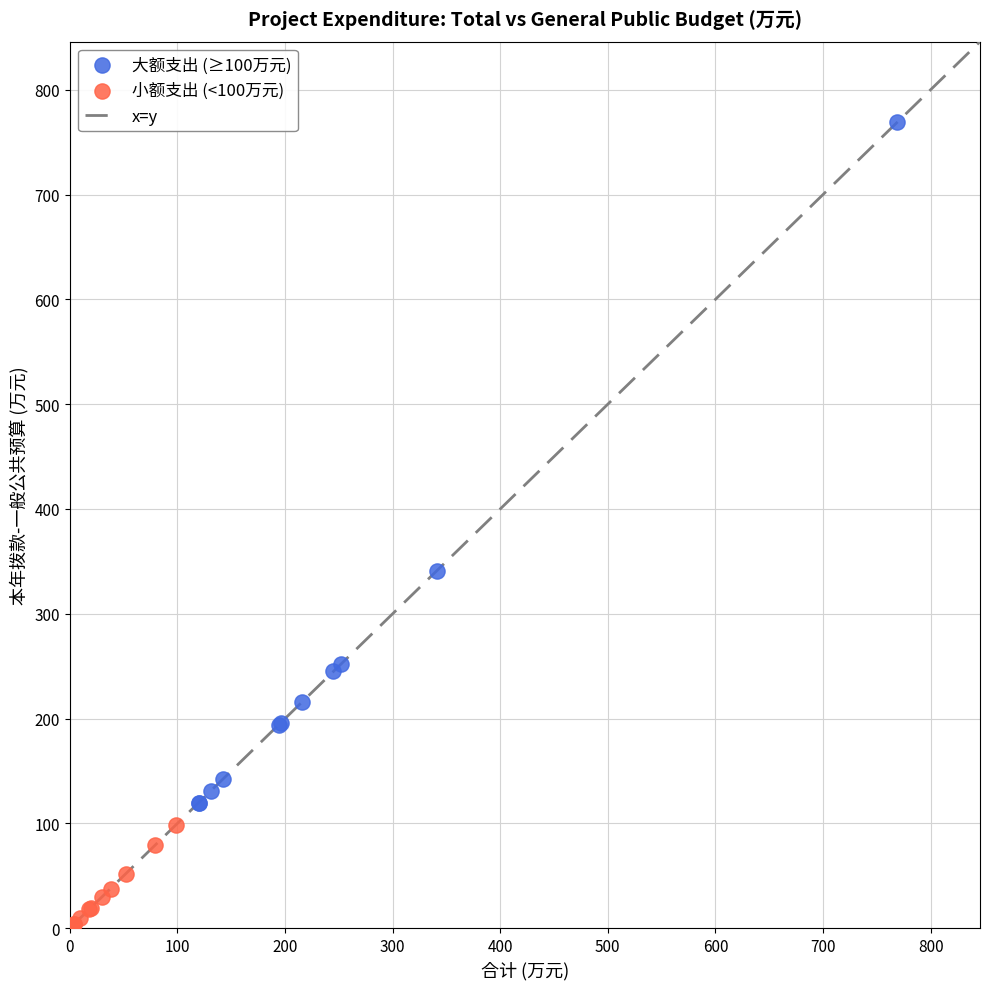

Which series reaches the maximum Y coordinate?

大额支出 (≥100万元)